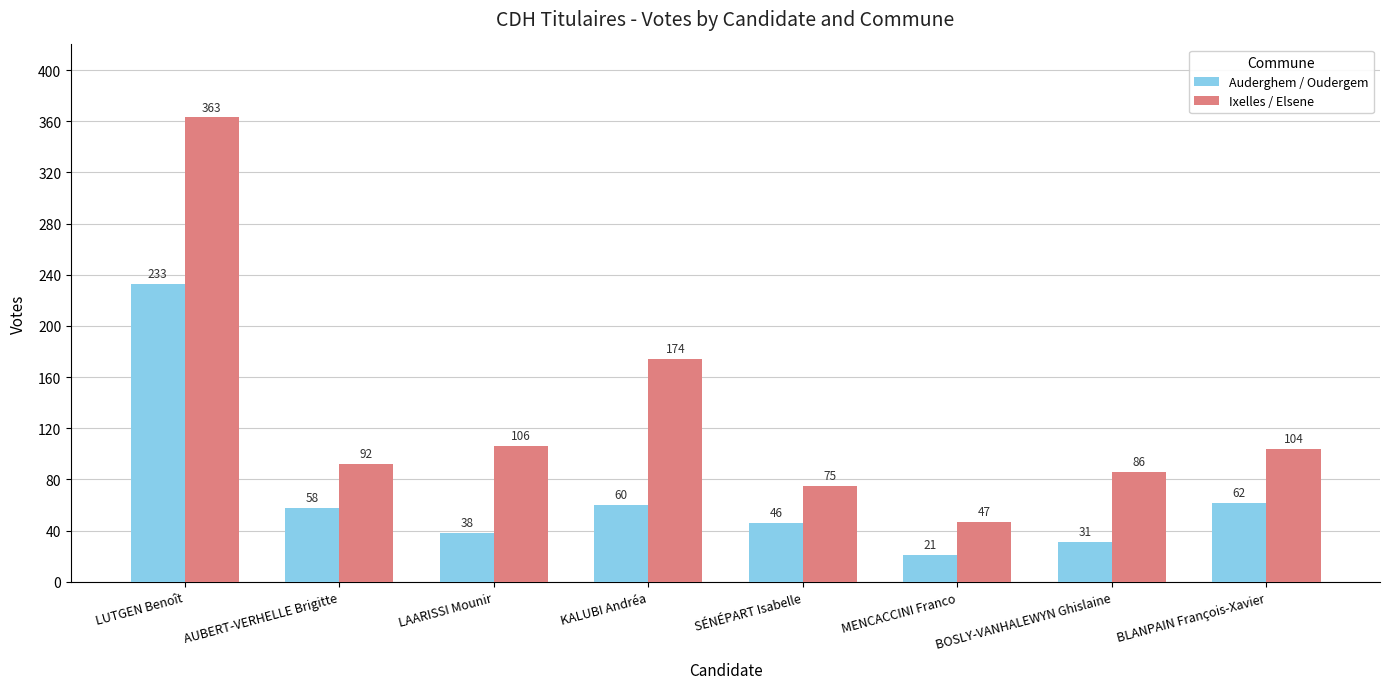

Is it true that Ixelles / Elsene equals 104 at BLANPAIN François-Xavier?

True